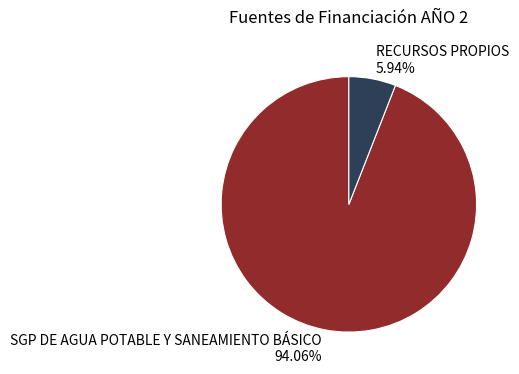

What percentage is the SGP DE AGUA POTABLE Y SANEAMIENTO BÁSICO slice, to the nearest percent?

94%